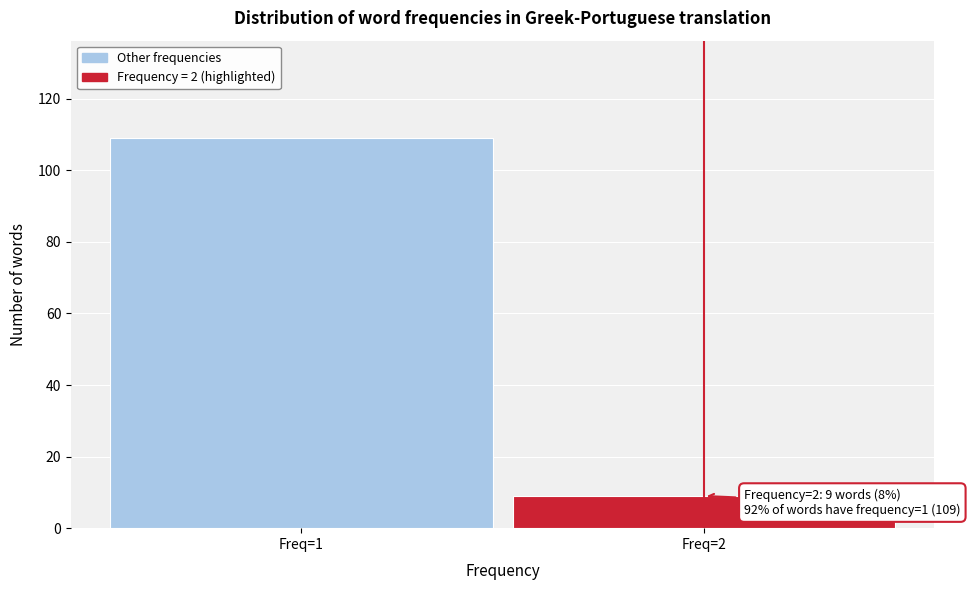

Reading left to right, extract all data points from this chart.

109	9